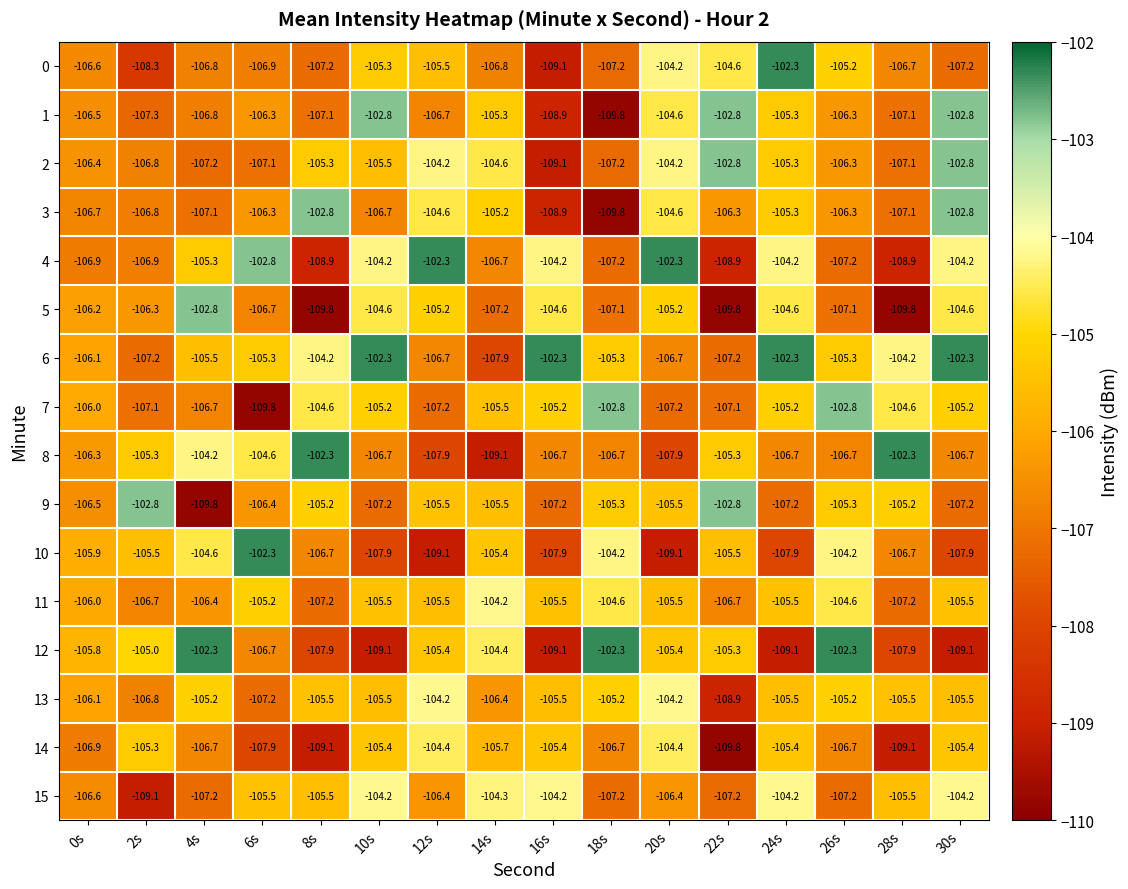

What is the approximate value of 8 at 28s?

-102.3